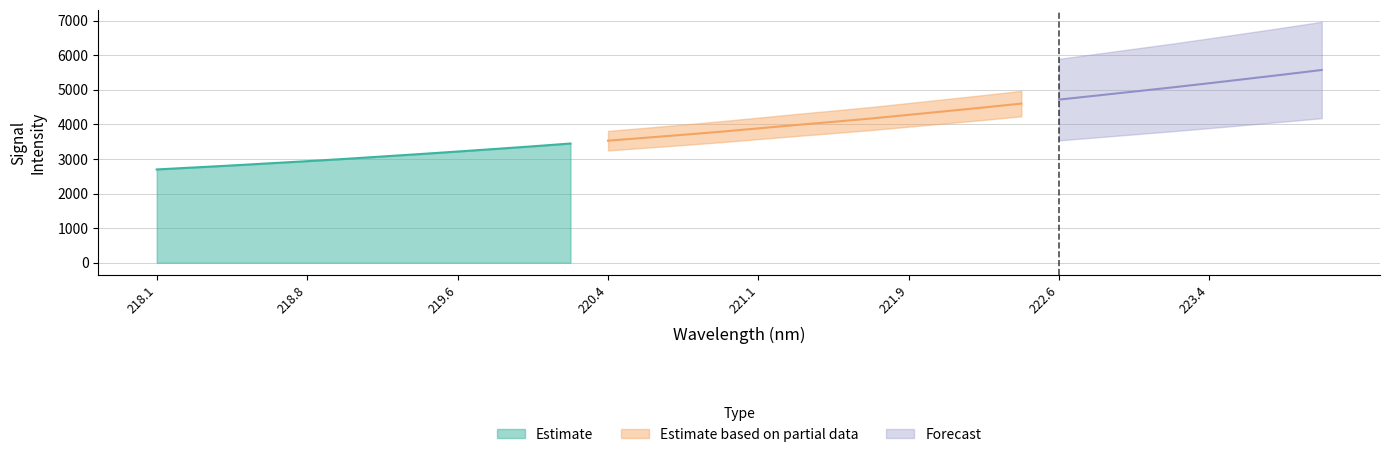

What is the greatest value displayed?

5571.2